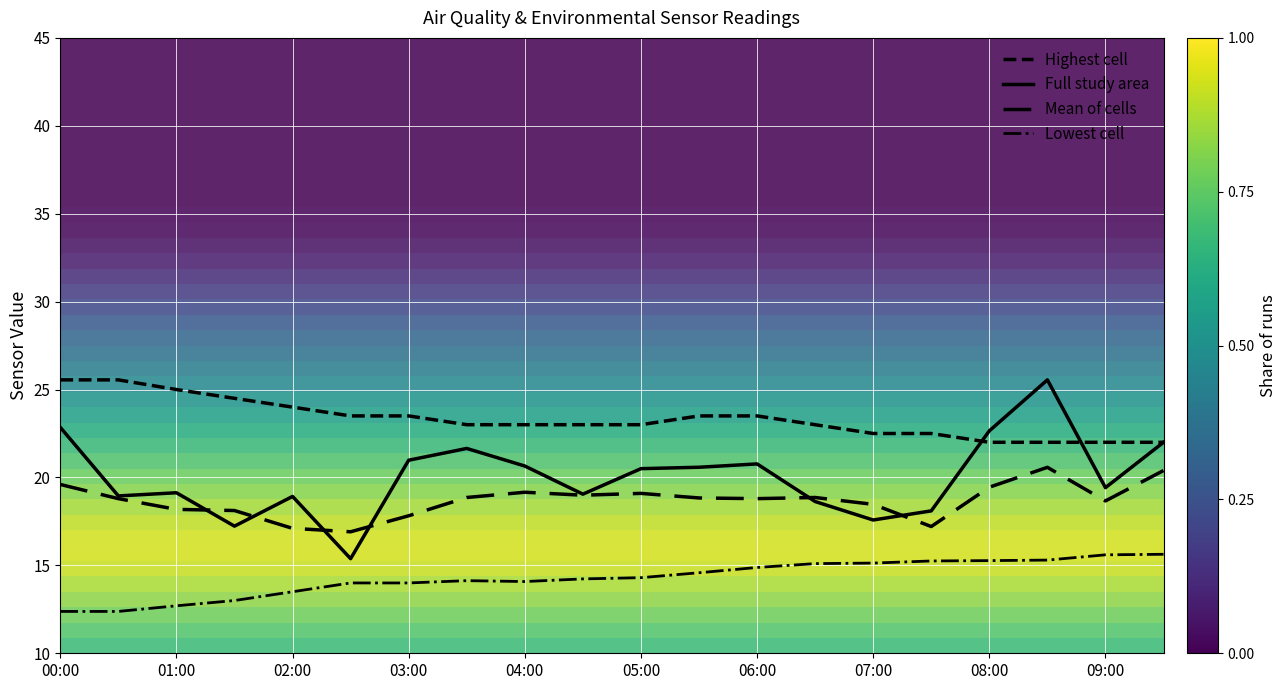

The value of Lowest cell at 17 is 15.3. True or false?

True